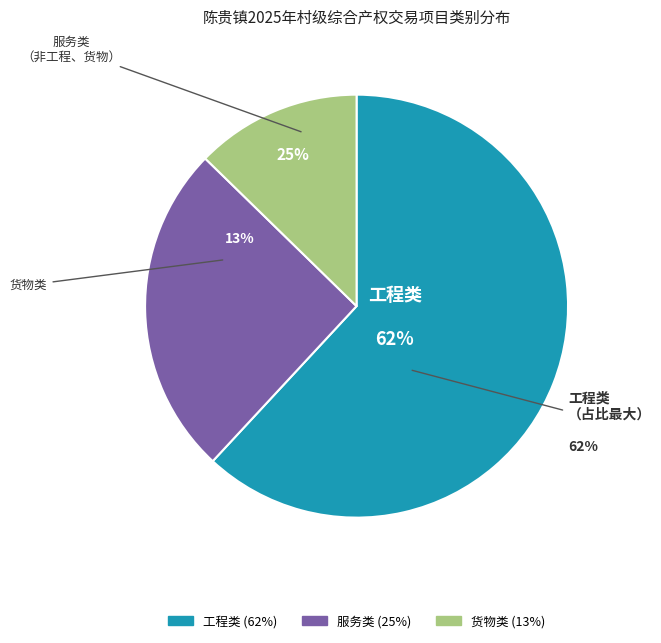

Count the number of slices in the pie.

3